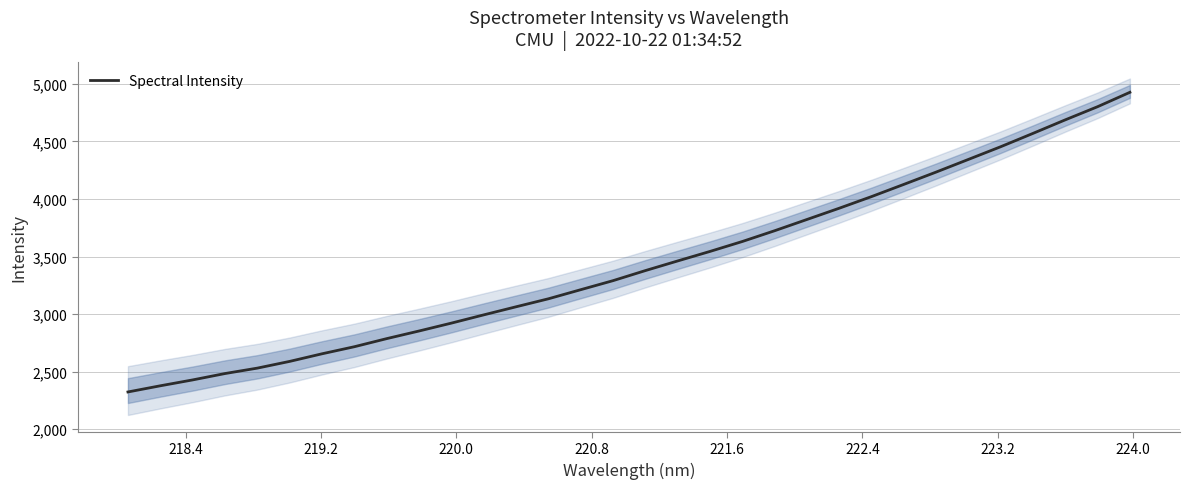

What is the greatest value displayed?

4926.9